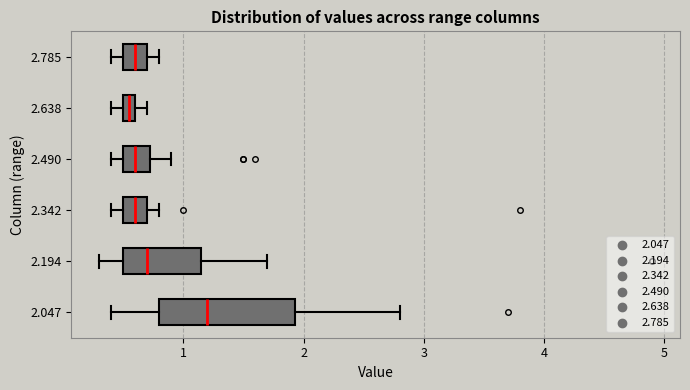

Which box is the widest, from its left edge to its right edge?

2.047